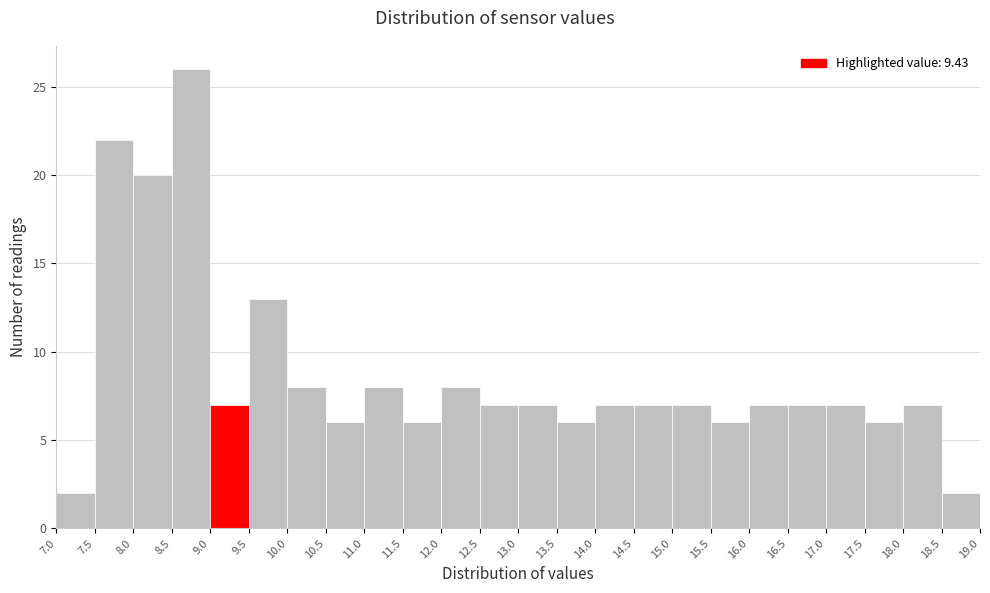

Over which range of the x-axis is the bar tallest?

8.5 to 9.0